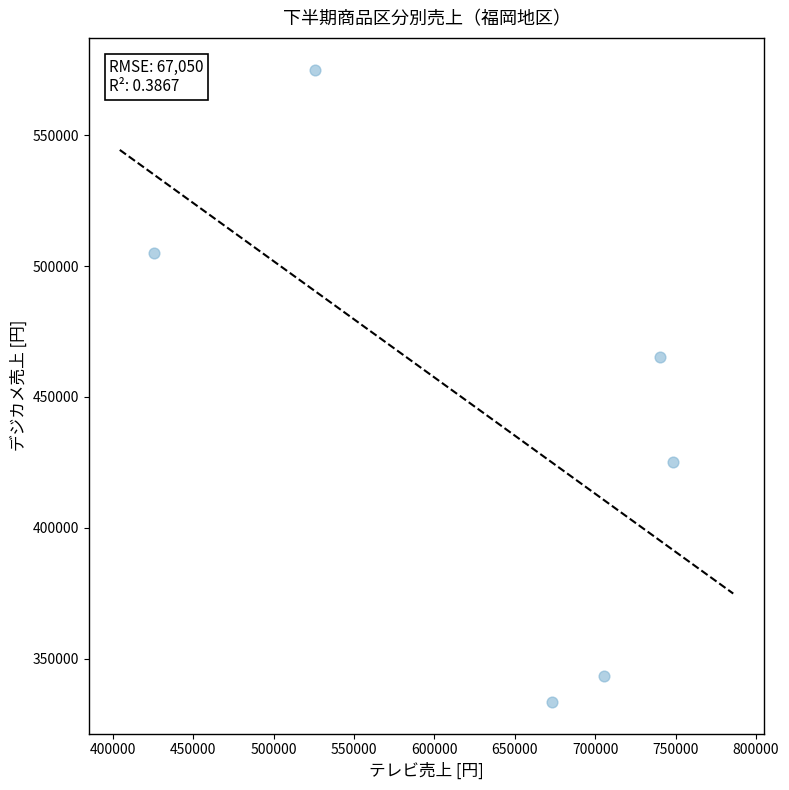

What is the average X value?

636392